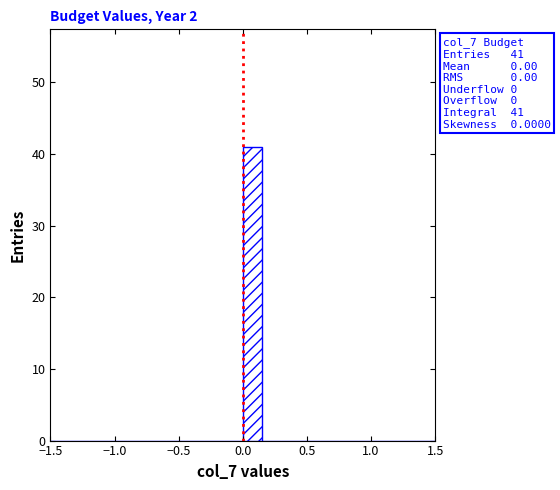

Around what value on the x-axis is the tallest bar? Give the approximate position of its centre, as read against the axis.

0.10